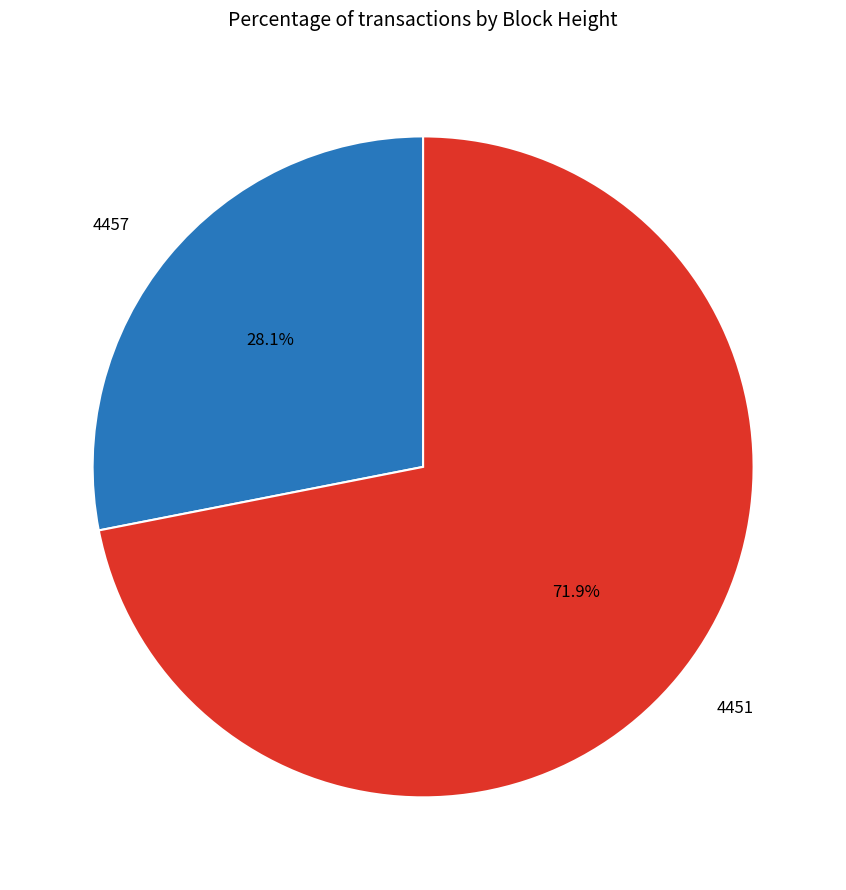

Which slice is the smallest?

4457